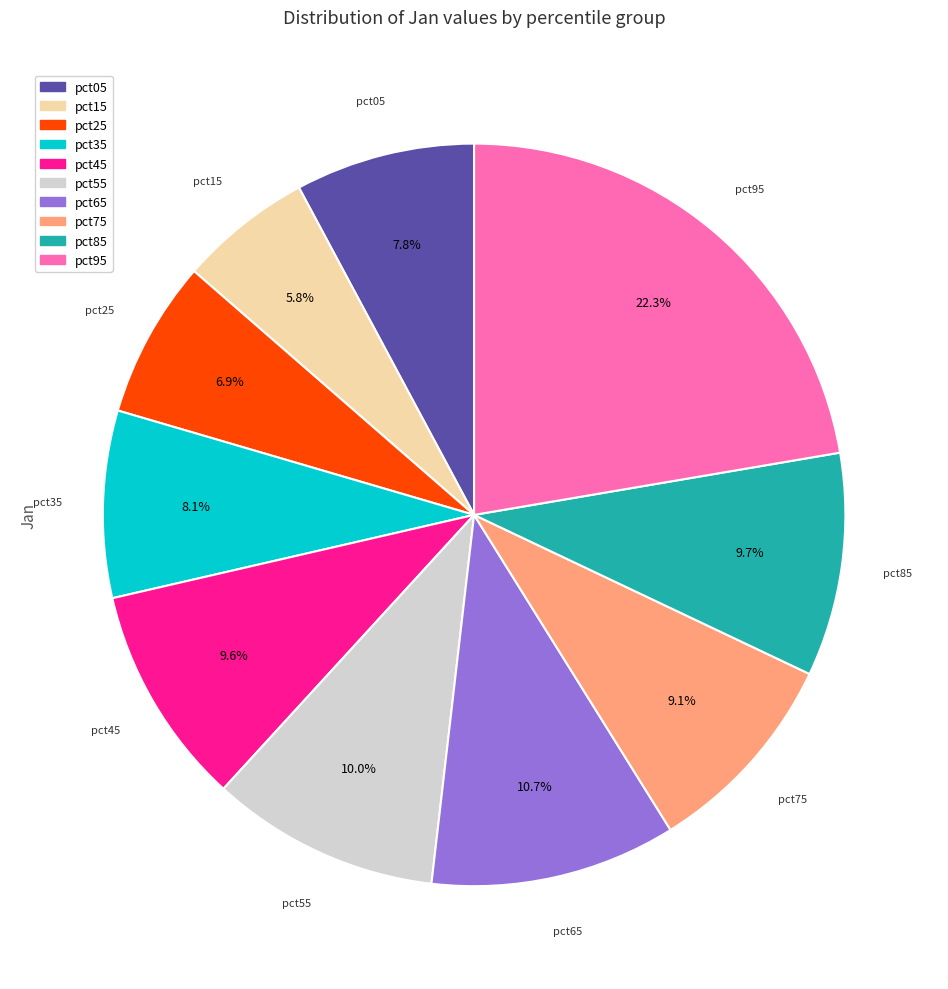

What is the largest slice in the pie chart?

pct95